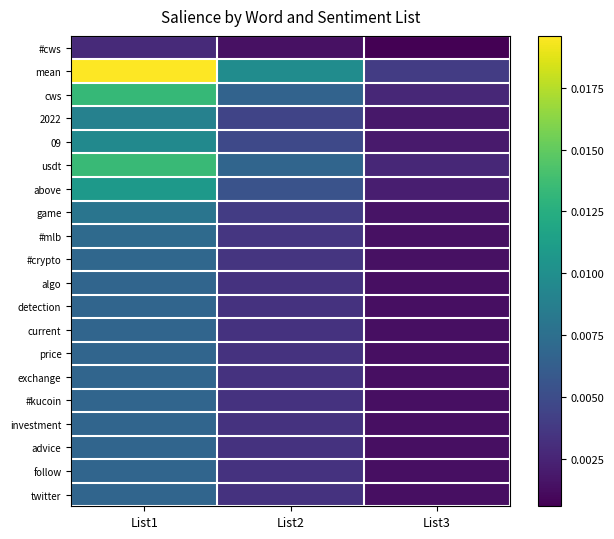

What is the total value across all series at List1?

0.2